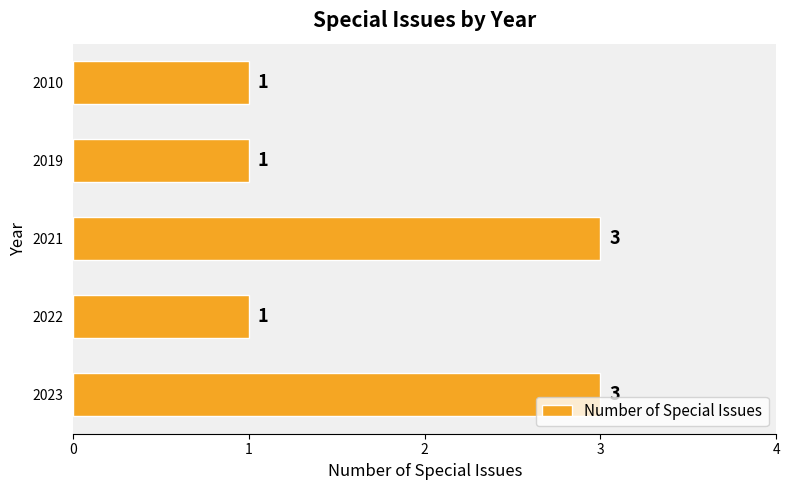

What is the approximate value at 2021?

3